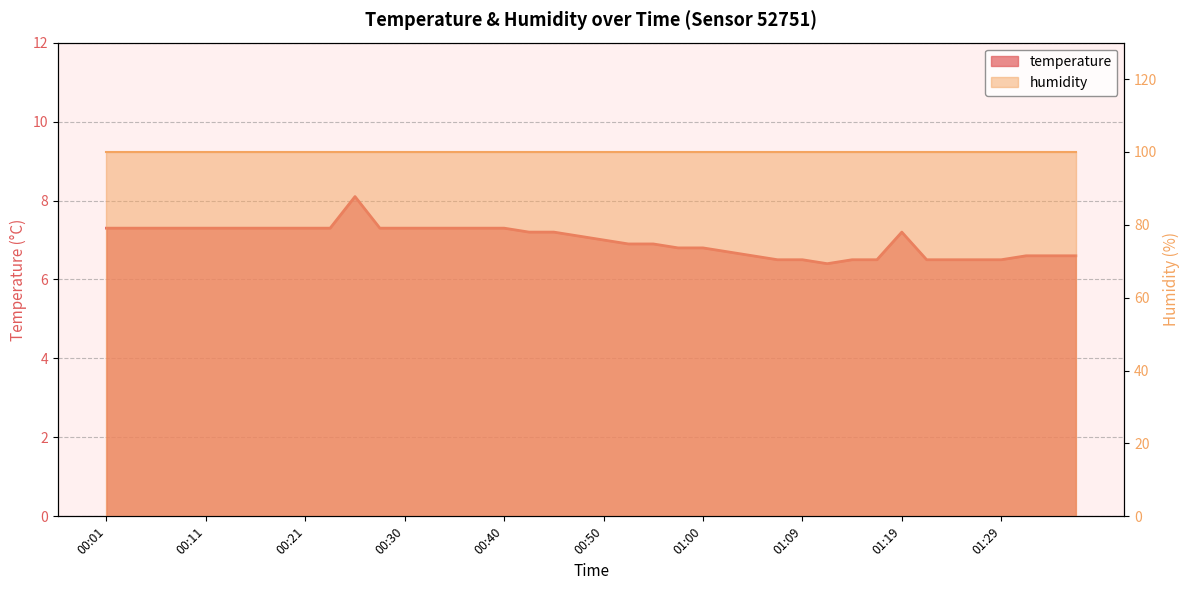

How many interior local peaks (higher than both neighbors) does the data have?

2